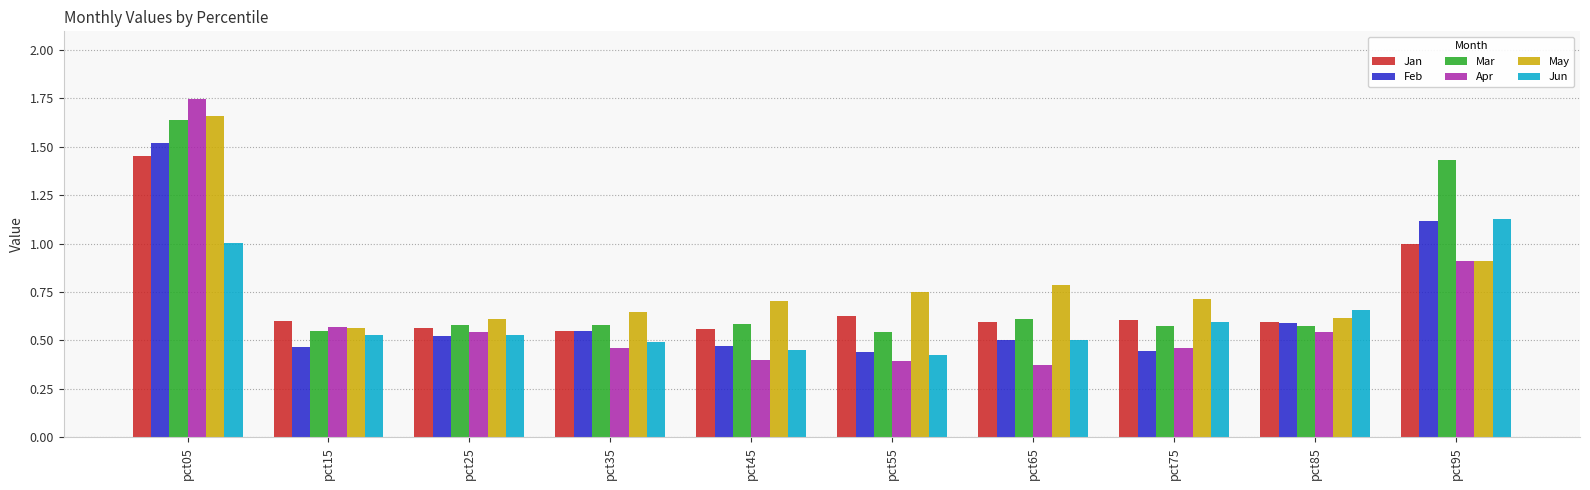

At how many categories does at least one series exceed 0?

10